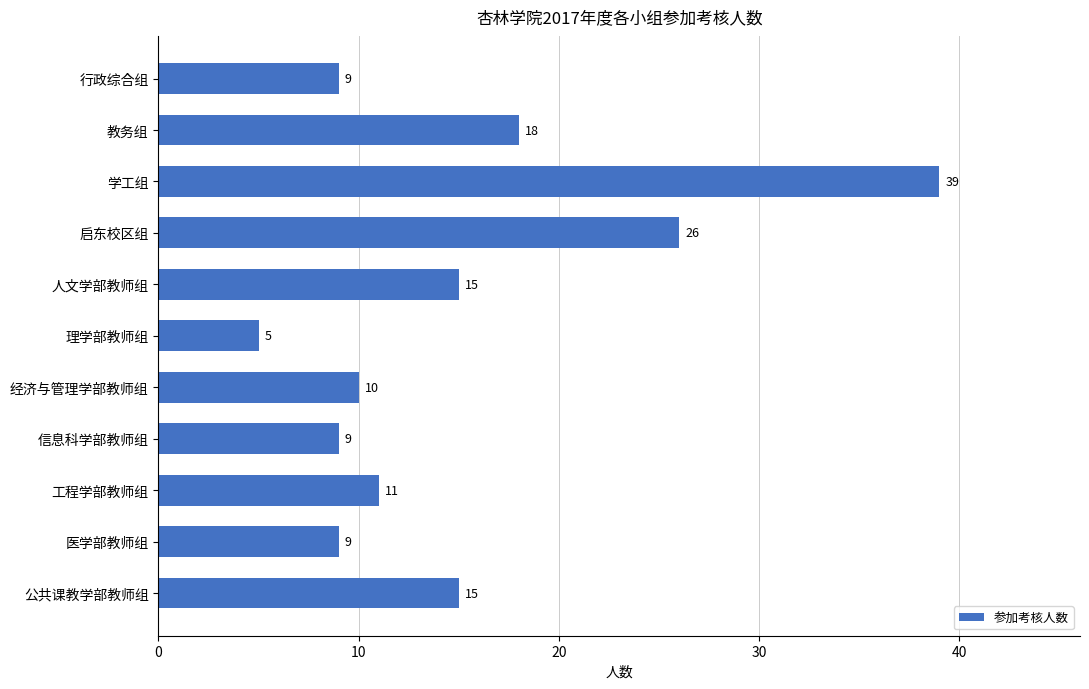

Read the value at 经济与管理学部教师组, to the nearest 10.

10